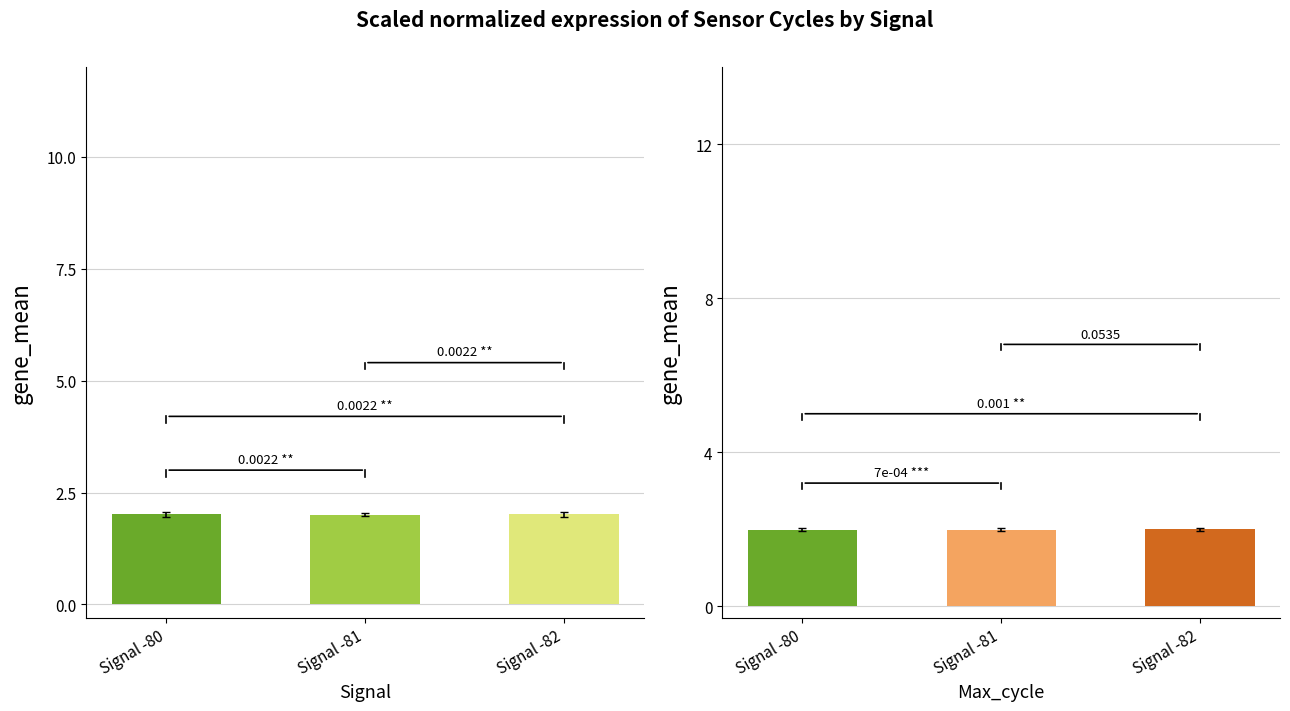

Reading left to right, transcribe all the data shown in this chart.

Samples: Signal -80=2.0	Signal -81=2.0	Signal -82=2.0
Max_cycle: Signal -80=2.0	Signal -81=2.0	Signal -82=2.0